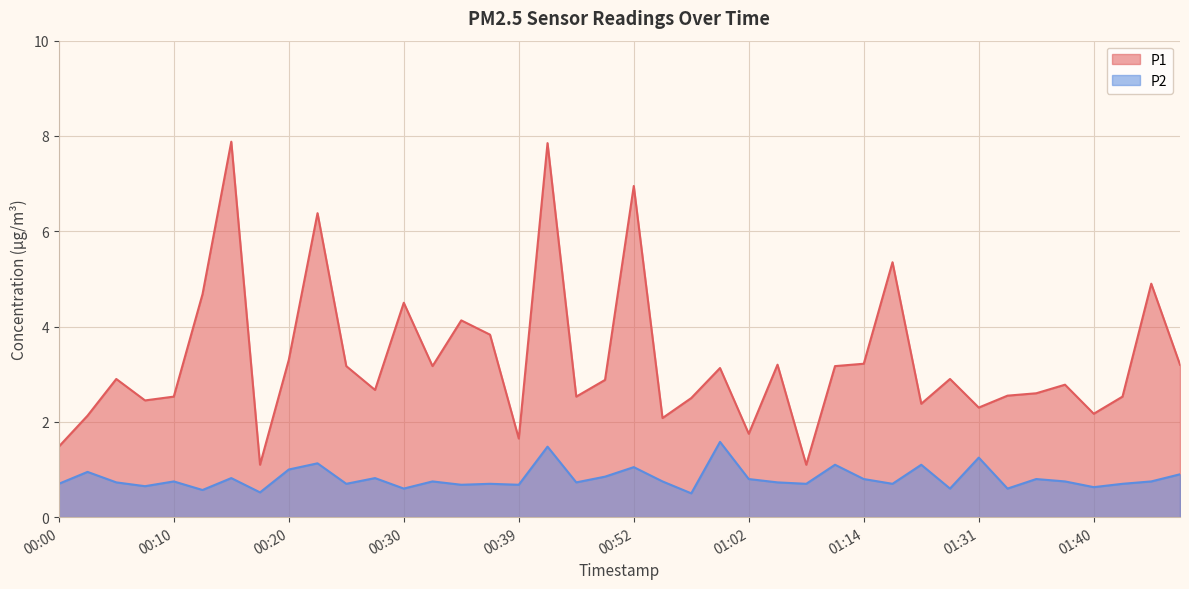

List the labels in order of P2 value, smallest first.

00:57, 00:17, 00:12, 00:30, 01:28, 01:33, 01:40, 00:08, 00:34, 00:39, 00:00, 00:25, 00:37, 01:07, 01:17, 01:43, 00:05, 00:47, 01:04, 00:10, 00:32, 00:54, 01:38, 01:45, 01:02, 01:14, 01:36, 00:15, 00:27, 00:49, 01:48, 00:03, 00:20, 00:52, 01:09, 01:25, 00:22, 01:31, 00:42, 00:59